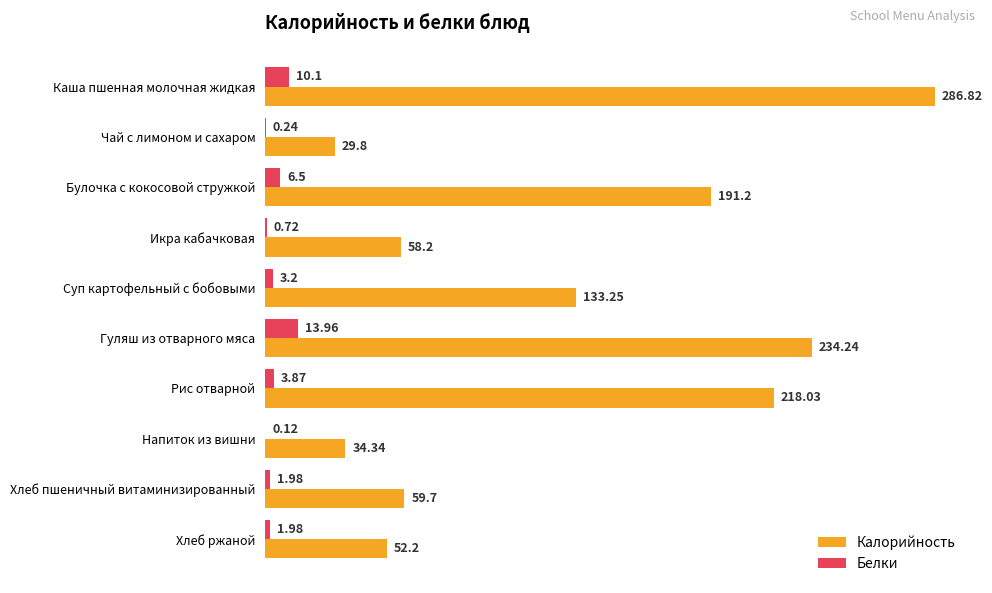

Which category has the highest value in the Белки series?

Гуляш из отварного мяса